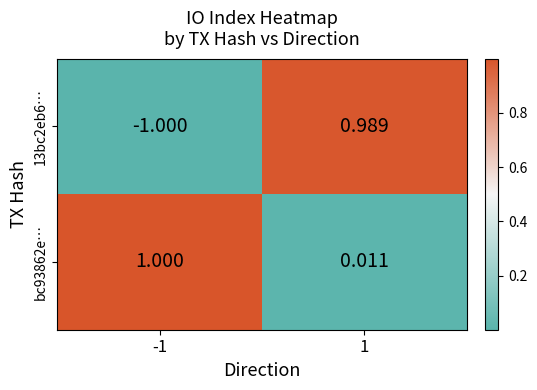

Is the value of bc93862e… at -1 greater than the value of 13bc2eb6… at 1?

Yes